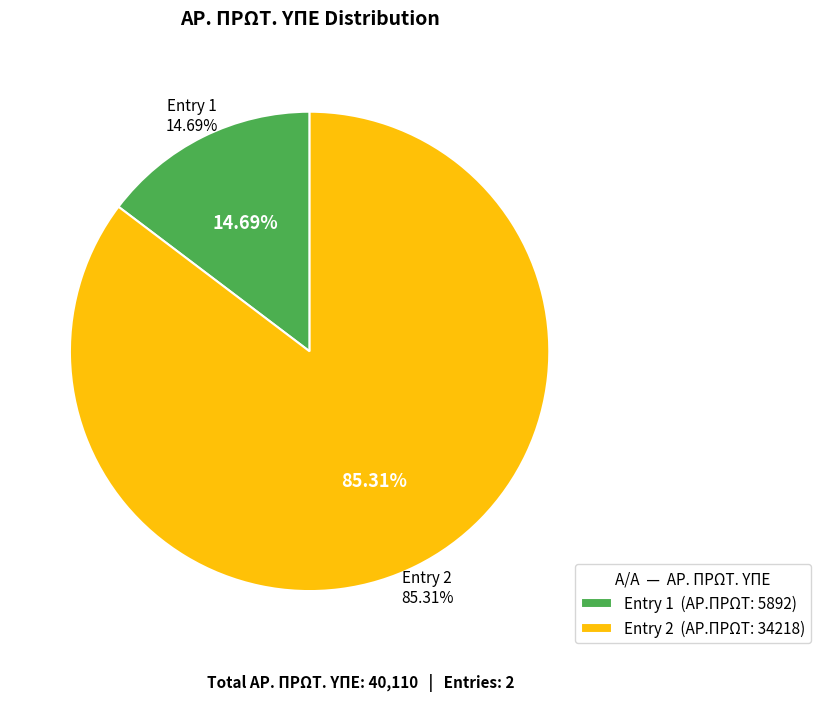

What is the change in value from 1 to 2?

+28326